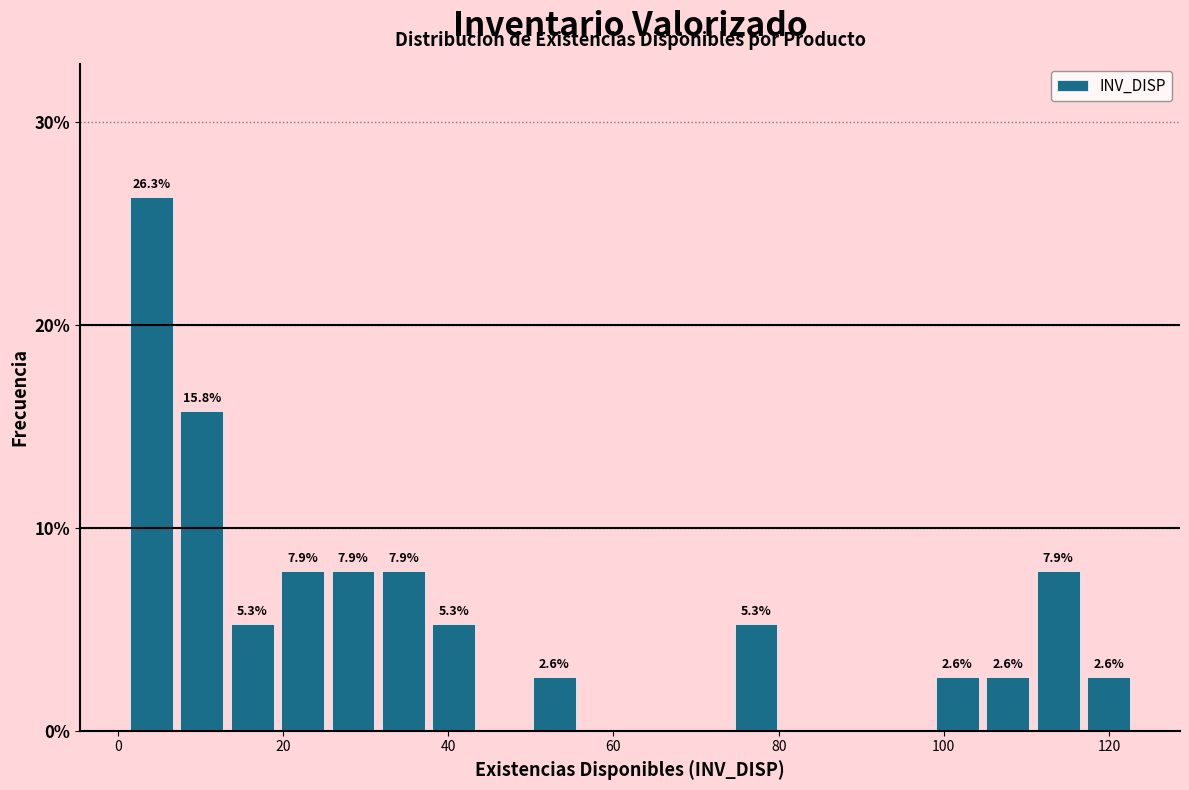

Around what value on the x-axis is the tallest bar? Give the approximate position of its centre, as read against the axis.

4